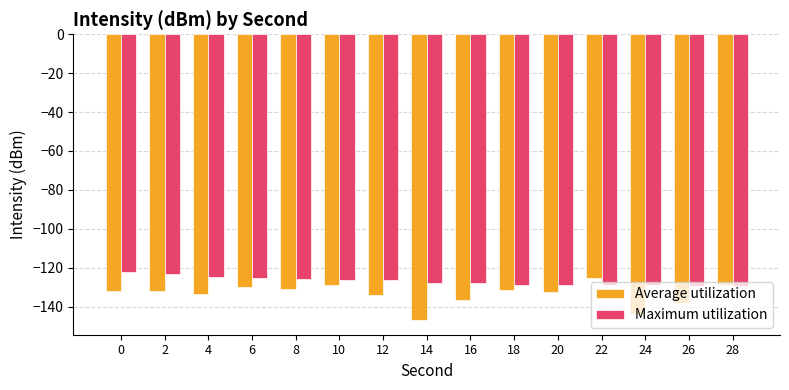

What is the difference between the highest and lowest values at 14?

19.1